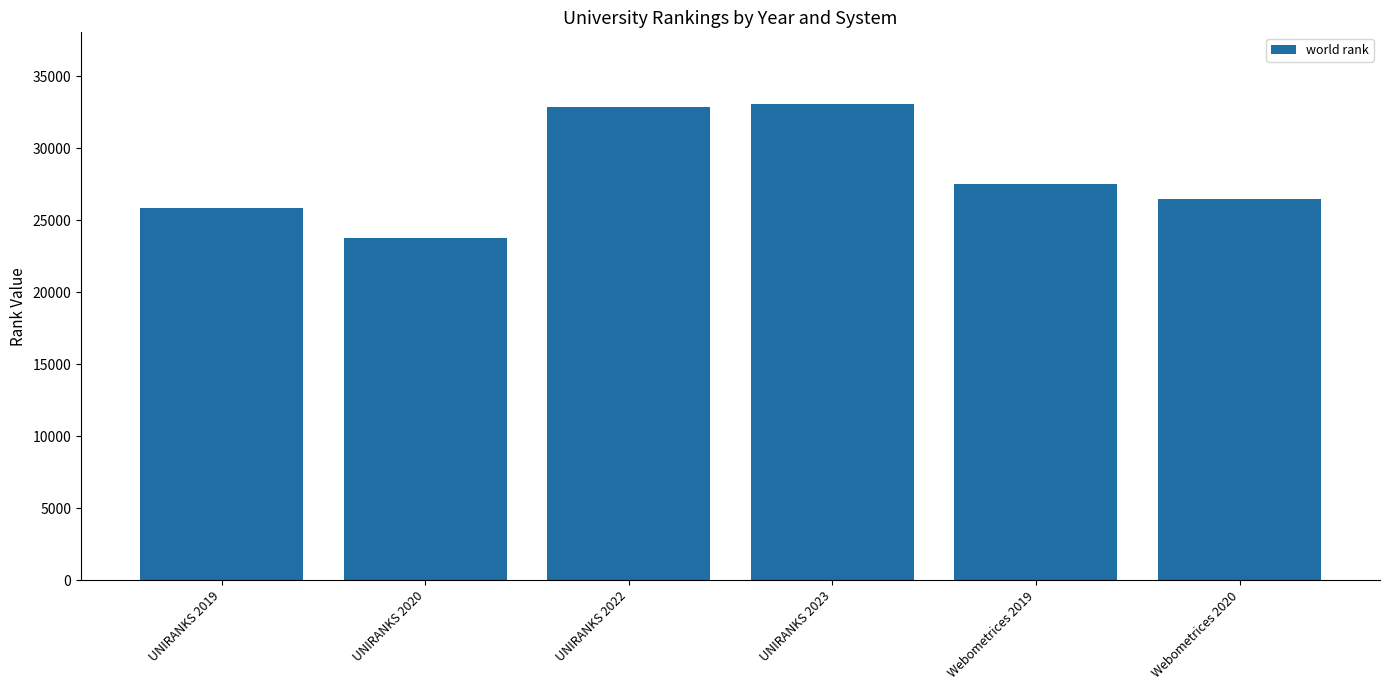

Are the bars grouped side by side (vs. stacked)?

No